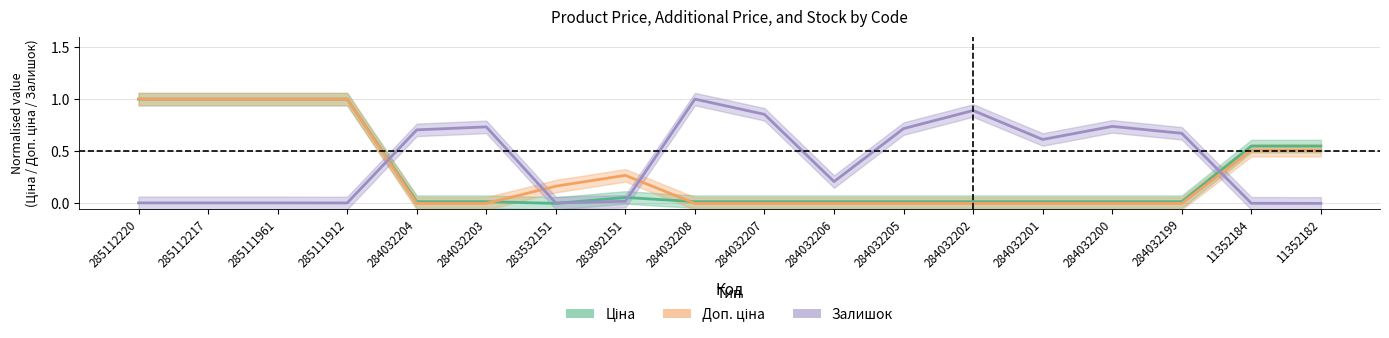

What is the difference between the maximum and minimum values in the Ціна series?

1.0